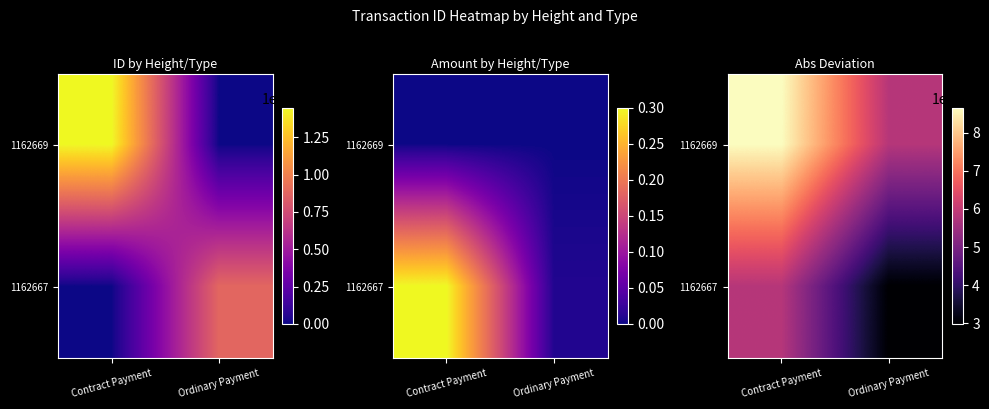

Read the 1162669 value at Contract Payment, to the nearest 100.

8648435588205272000